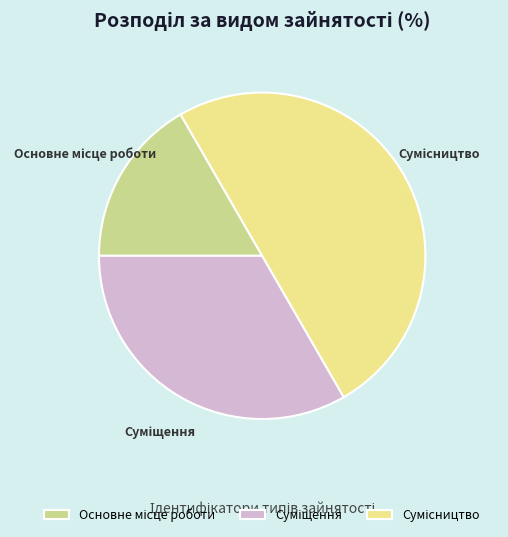

How many slices are in this pie chart?

3